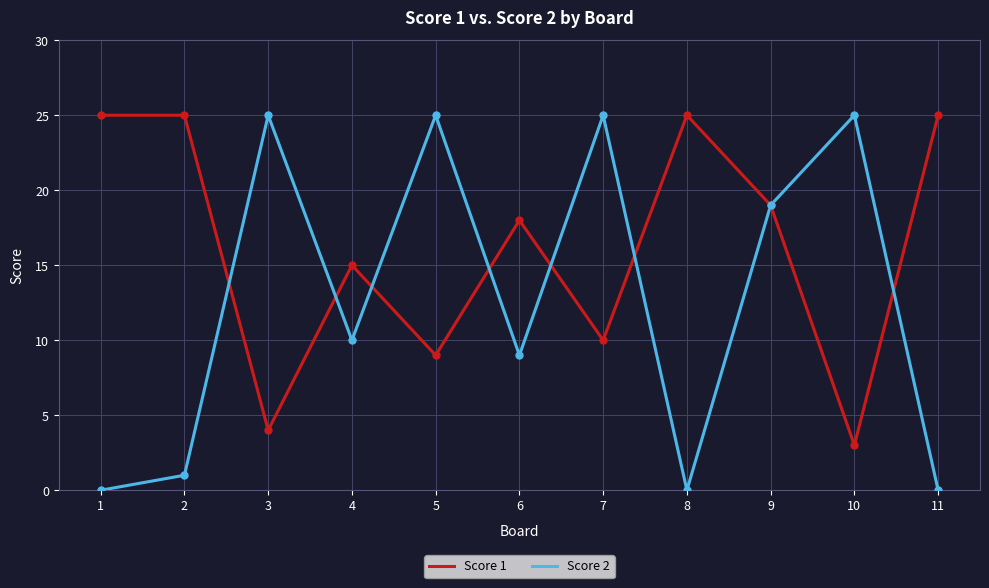

What is the difference between the second highest and second lowest values in the Score 1 series?

21